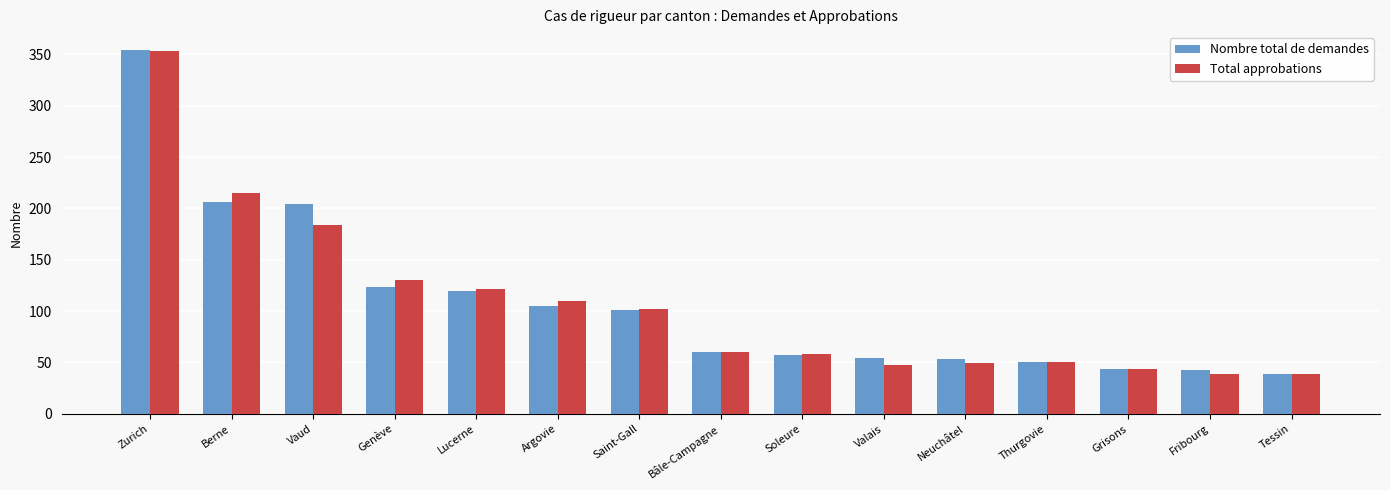

What are all the series names shown in the legend?

Nombre total de demandes, Total approbations